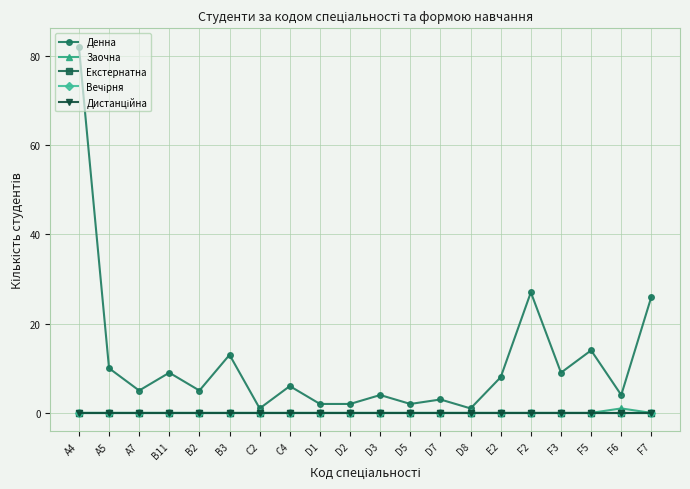

What is the spread (max minus min) of values at C4?

6